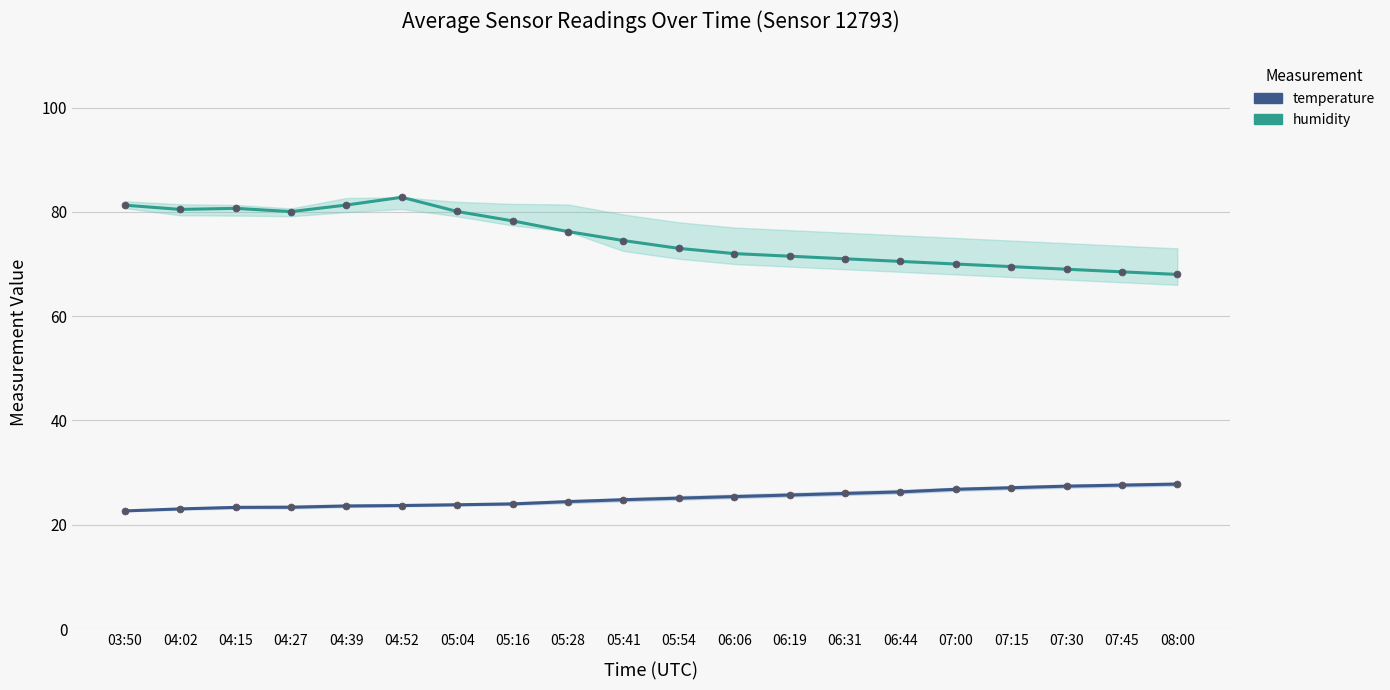

True or false: humidity and temperature intersect in this chart.

False